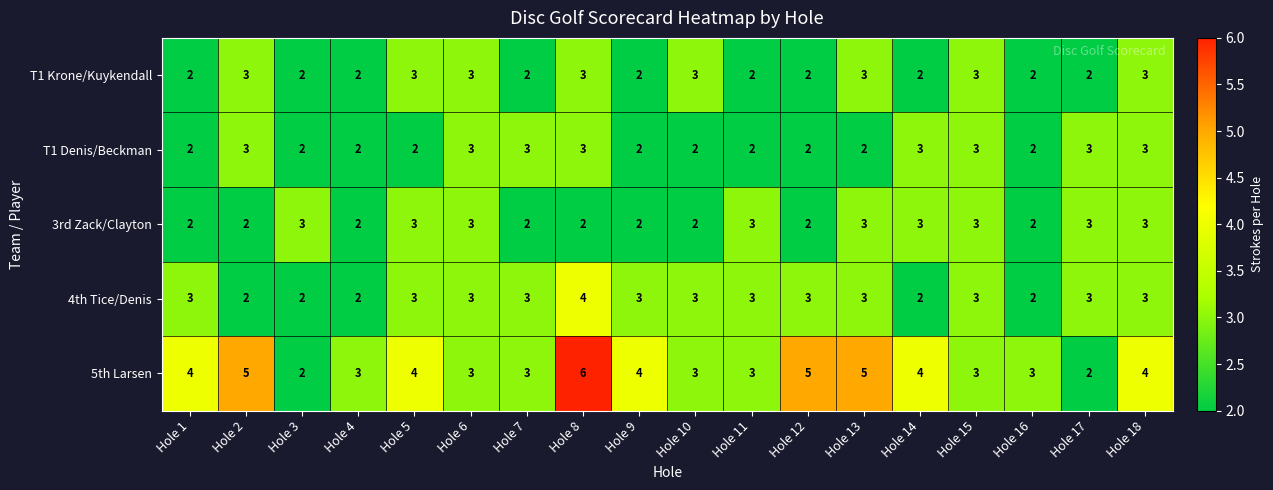

At which category is the sum across all series the highest?

Hole 8